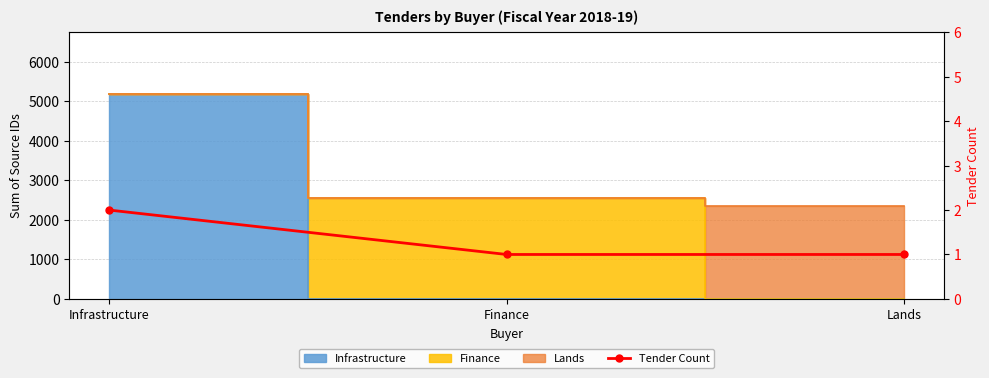

Reading left to right, transcribe all the data shown in this chart.

2	1	1